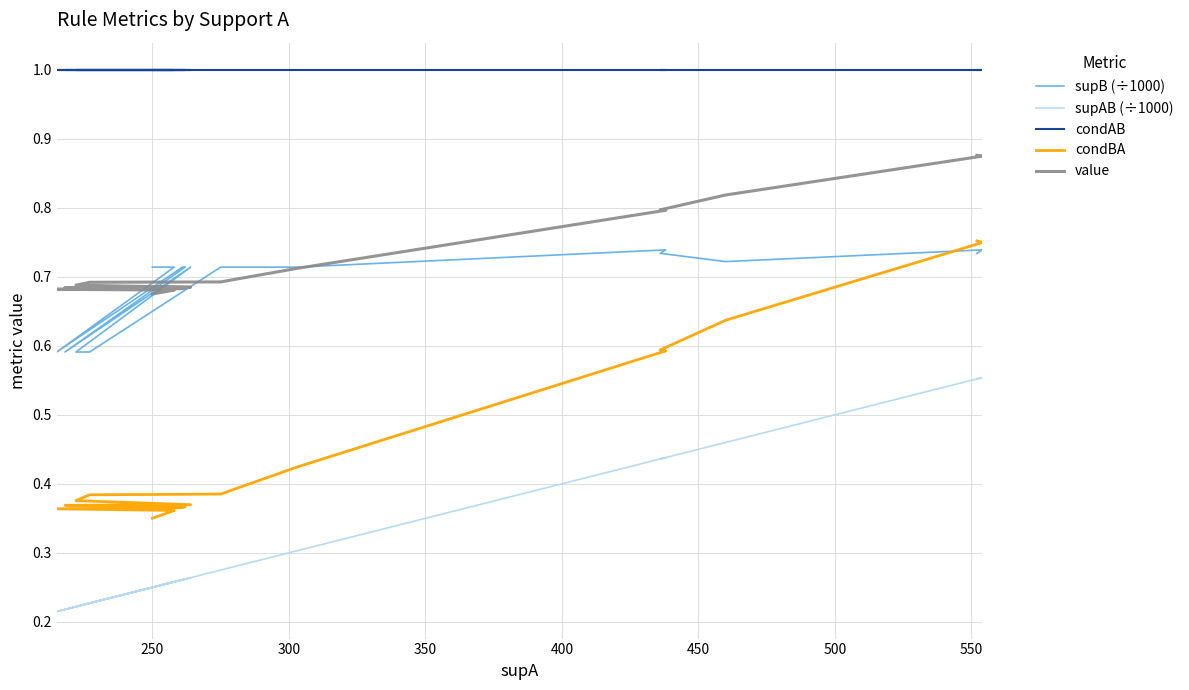

At how many categories does at least one series exceed 0?

20